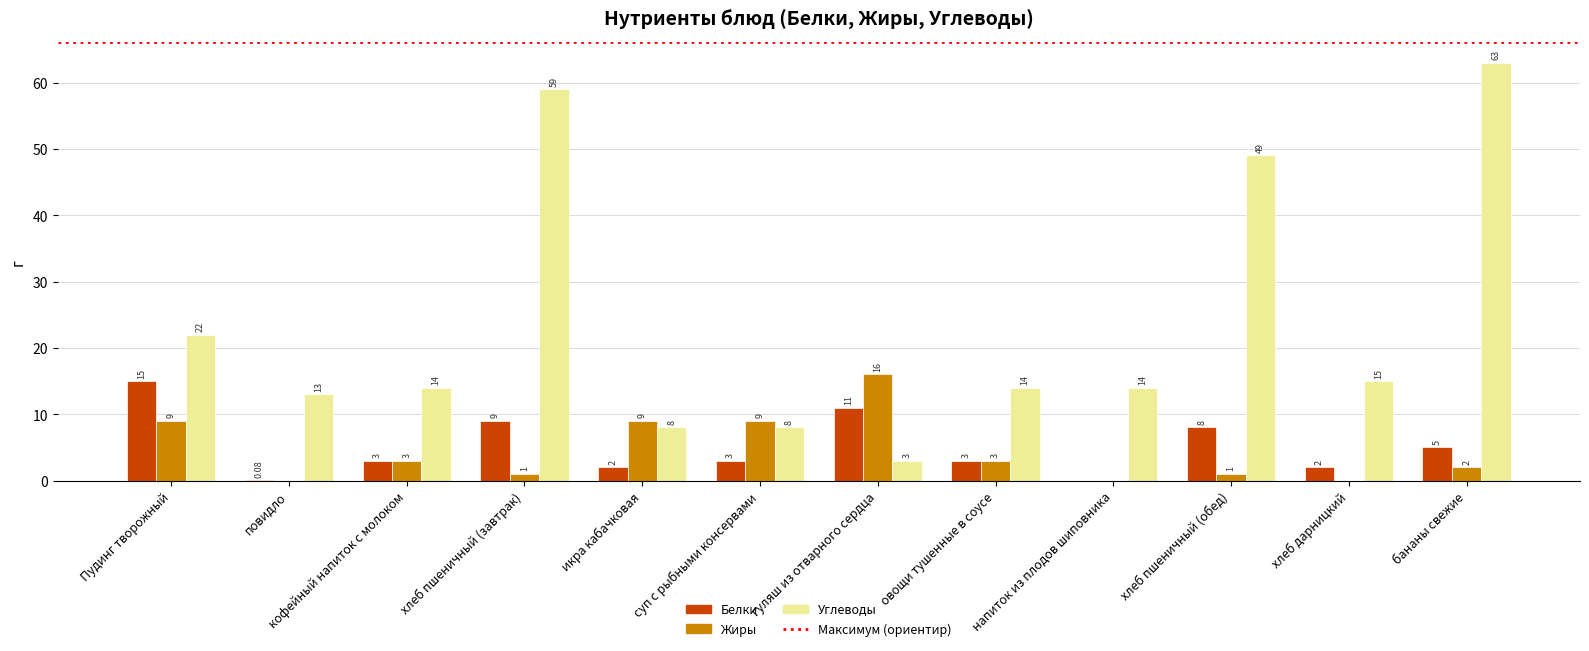

Between хлеб пшеничный (обед) and бананы свежие, which series saw the biggest shift?

Углеводы